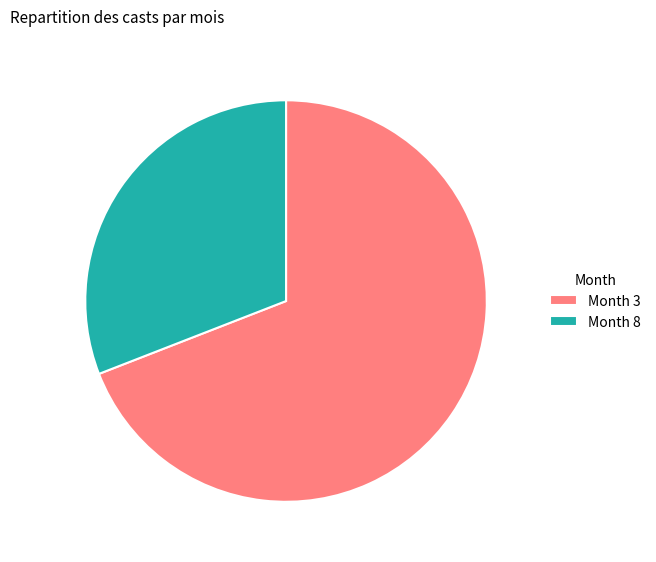

Approximately how many times larger is the value at Month 8 compared to Month 3?

0.4